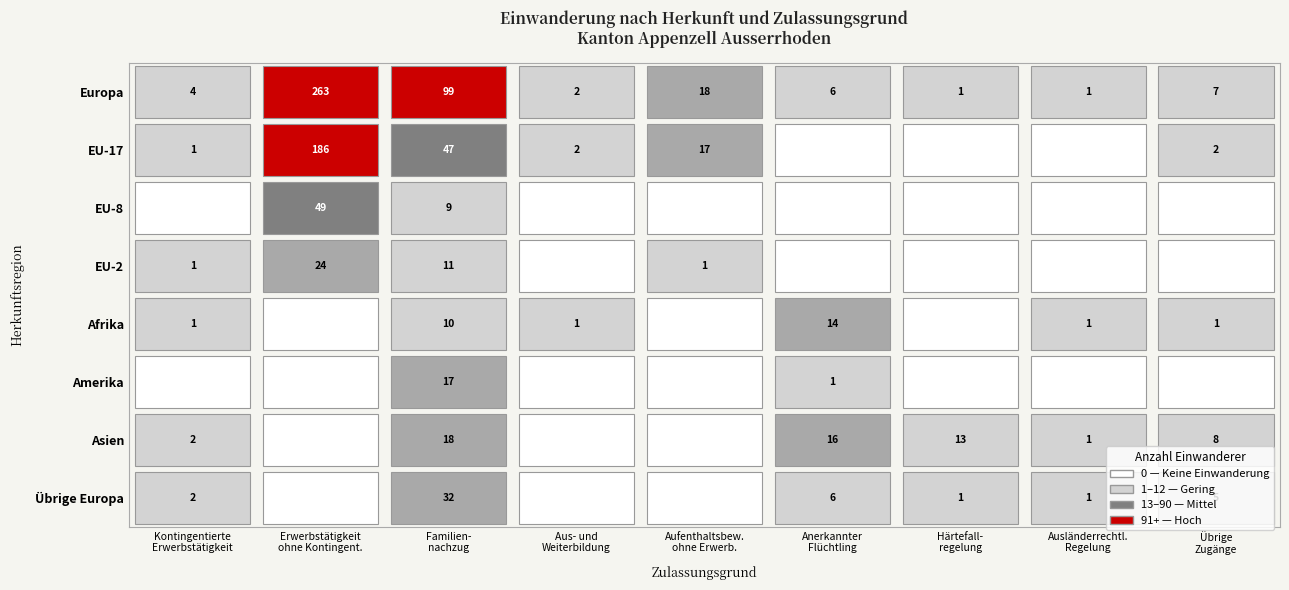

Reading right to left, what are all the values shown in this chart?

Europa: 8=7	7=1	6=1	5=6	4=18	3=2	2=99	1=263	0=4
EU-17: 8=2	7=0	6=0	5=0	4=17	3=2	2=47	1=186	0=1
EU-8: 8=0	7=0	6=0	5=0	4=0	3=0	2=9	1=49	0=0
EU-2: 8=0	7=0	6=0	5=0	4=1	3=0	2=11	1=24	0=1
Afrika: 8=1	7=1	6=0	5=14	4=0	3=1	2=10	1=0	0=1
Amerika: 8=0	7=0	6=0	5=1	4=0	3=0	2=17	1=0	0=0
Asien: 8=8	7=1	6=13	5=16	4=0	3=0	2=18	1=0	0=2
Übrige Europa: 8=5	7=1	6=1	5=6	4=0	3=0	2=32	1=0	0=2